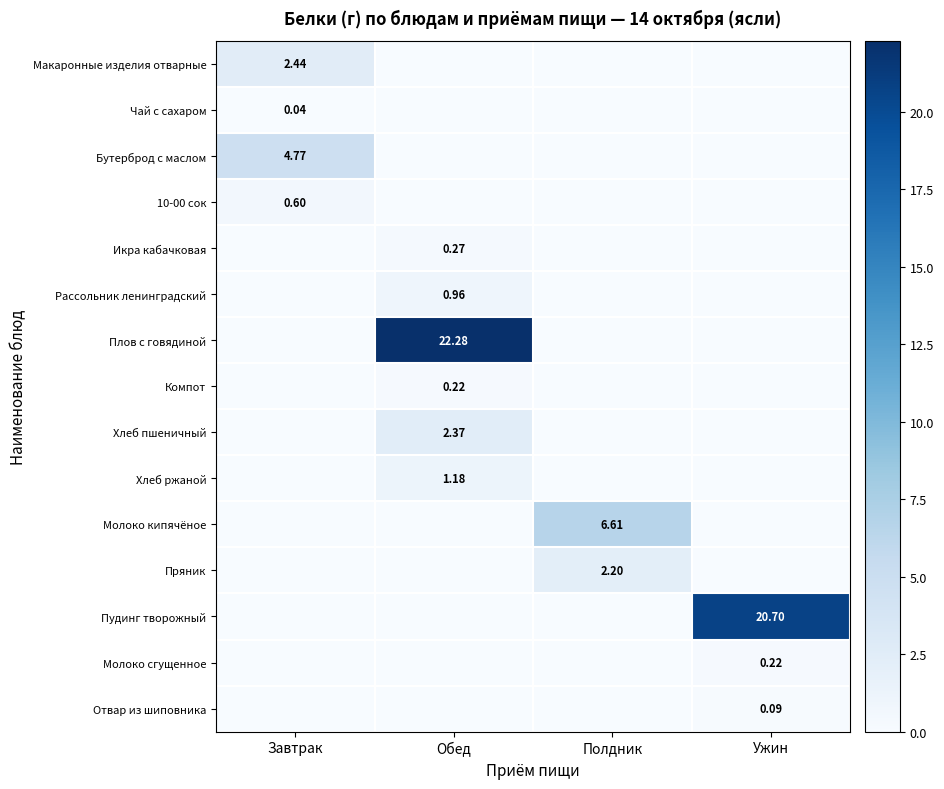

Between Завтрак and Обед, which is larger?

Завтрак